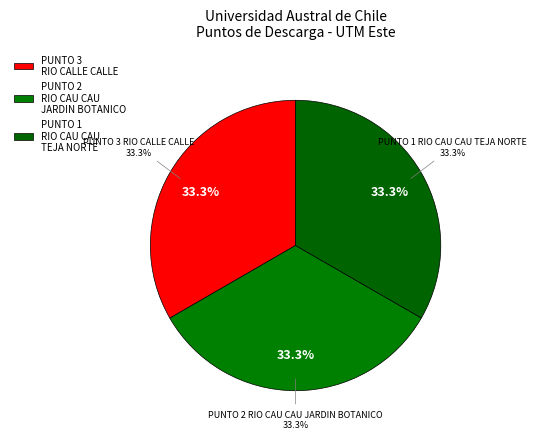

Which category has the smallest portion of the pie?

PUNTO 1. RIO CAU CAU. TEJA NORTE